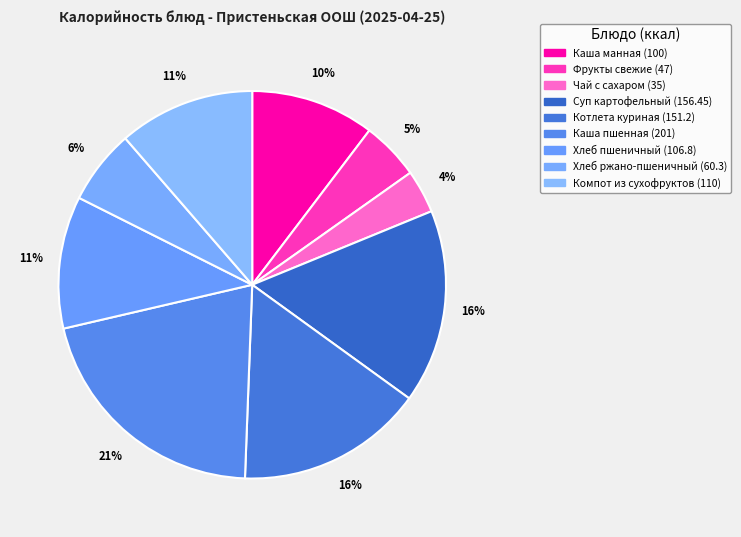

What is the change in value from Каша манная to Компот из сухофруктов?

+10.0